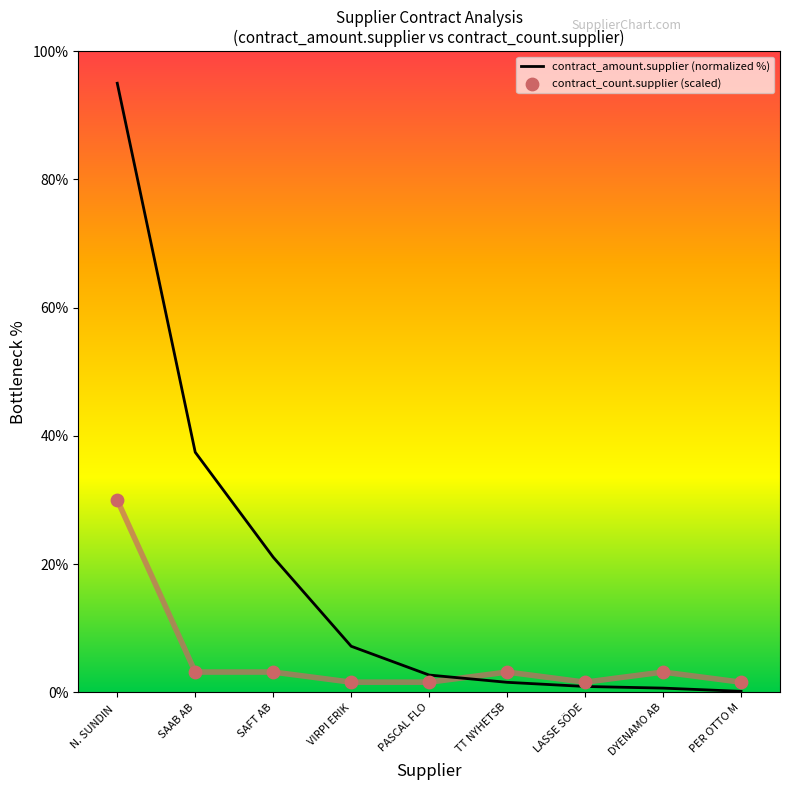

Which series contains the lowest Y value?

contract_amount.supplier (normalized %)